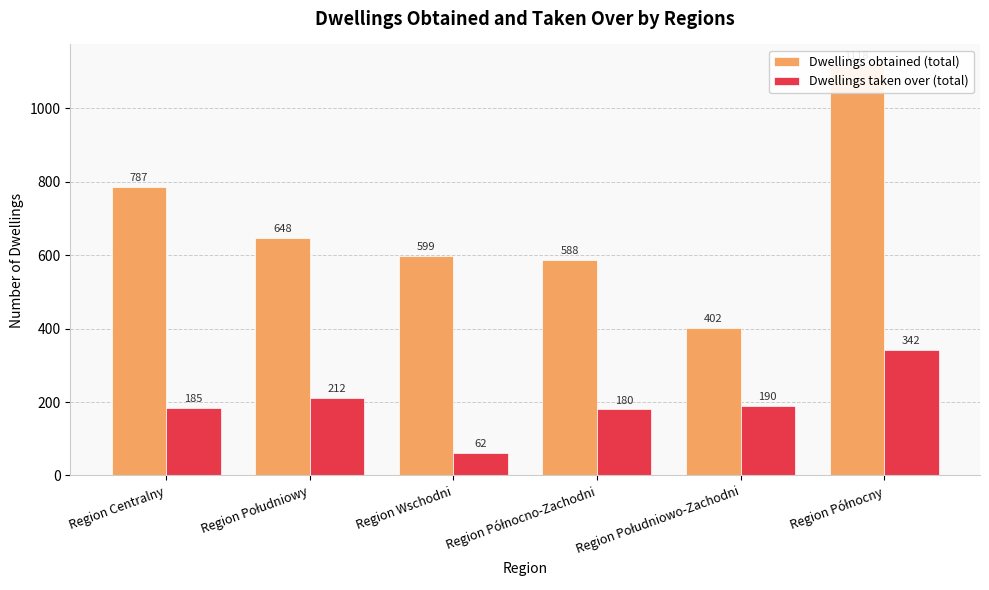

The Dwellings taken over (total) series shows 254 at Region Centralny. True or false?

False